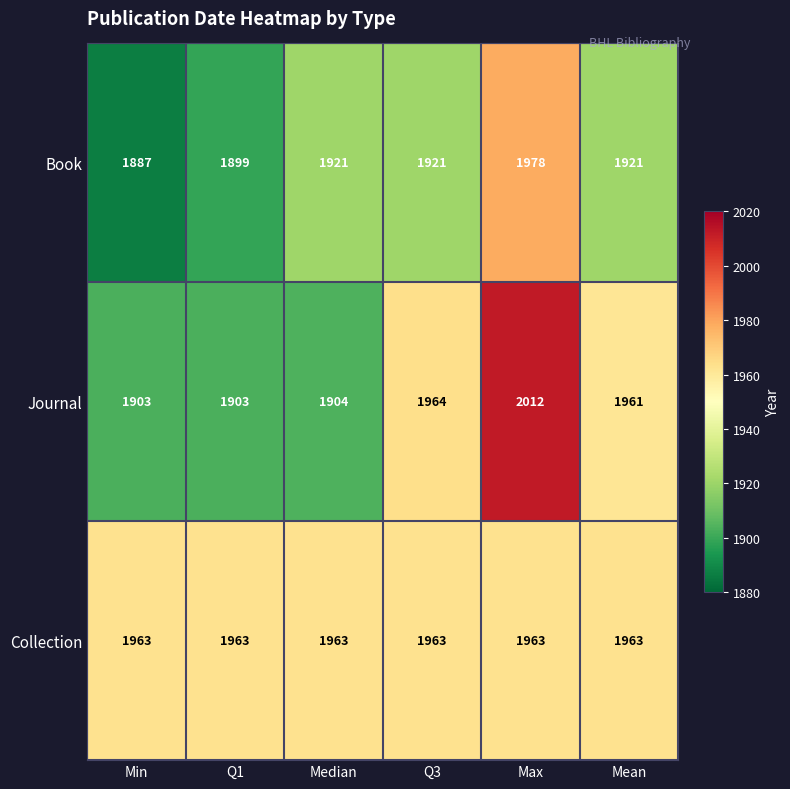

Which series has the widest spread of values?

Journal